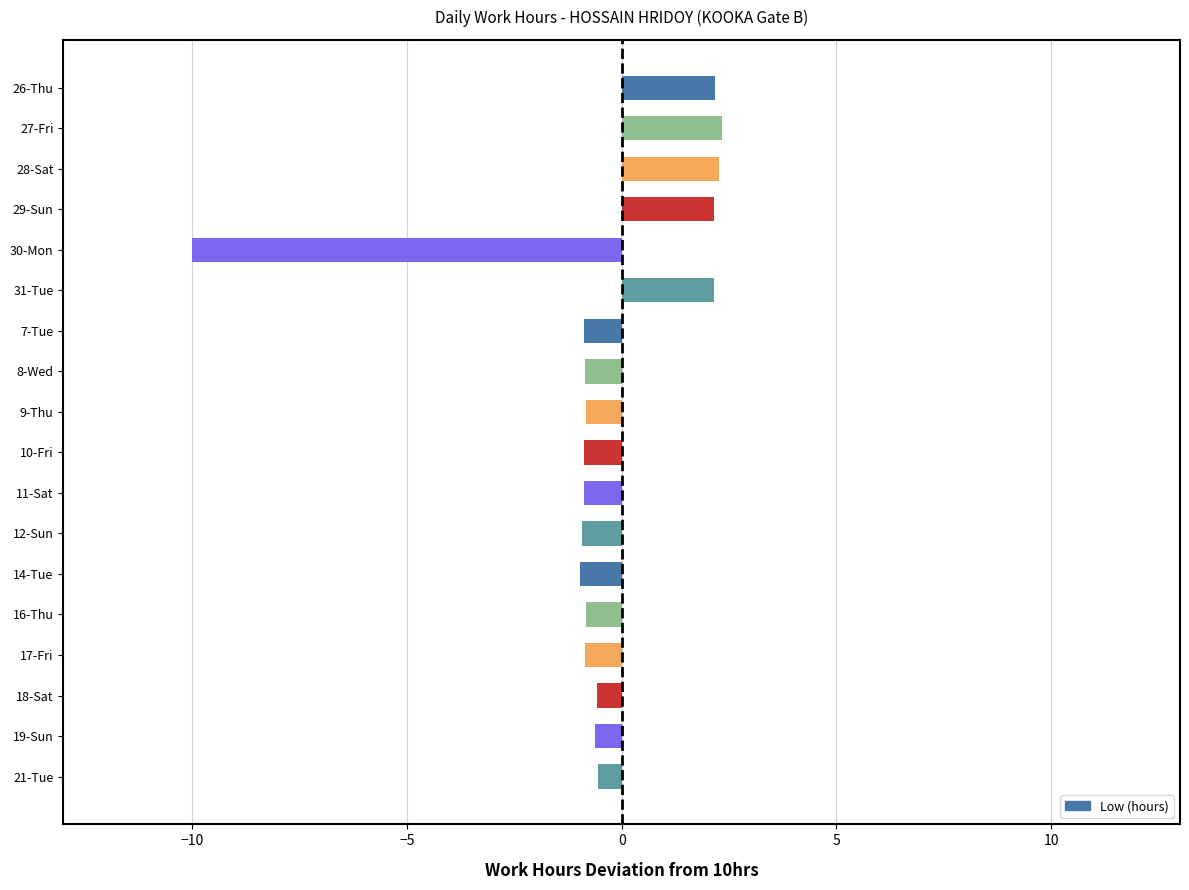

How many negative values are there?

13